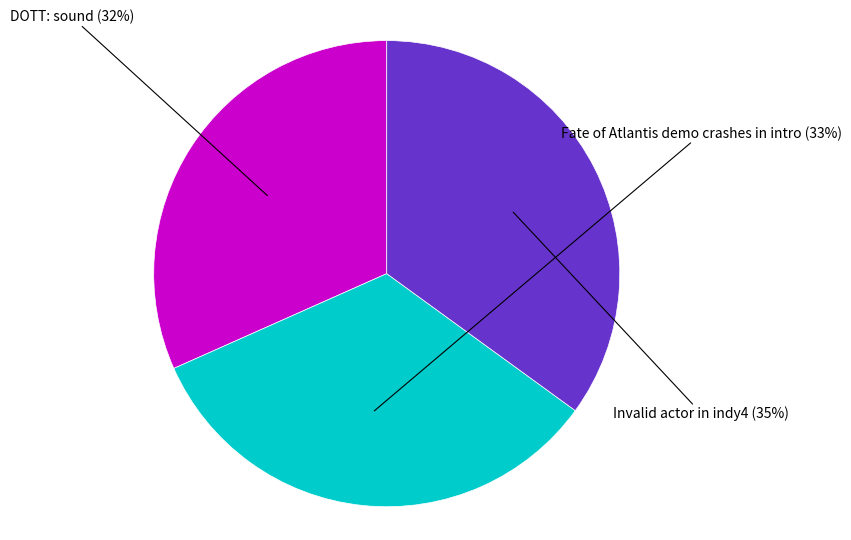

Which slice is the largest?

Invalid actor in indy4